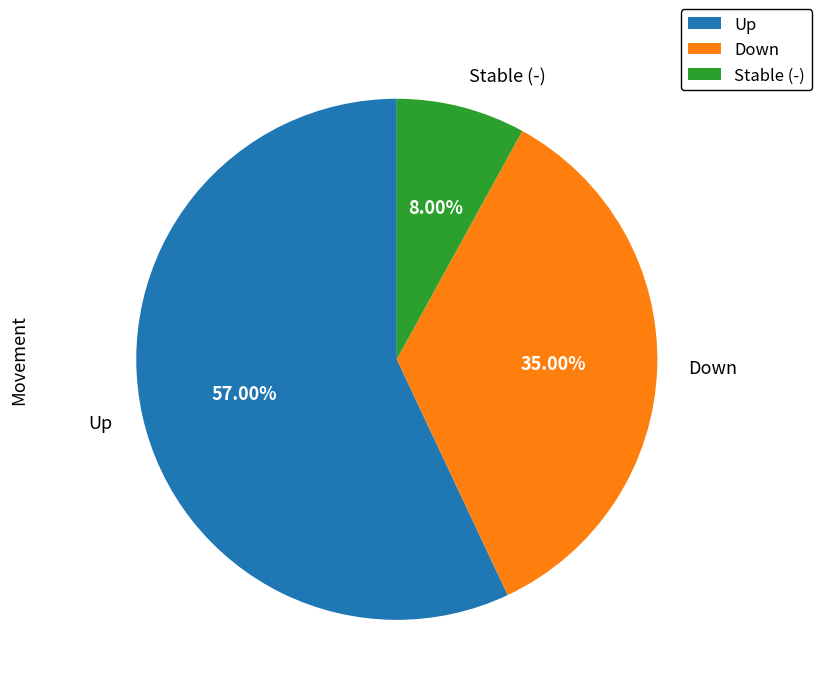

Which slice represents more than half of the pie?

Up